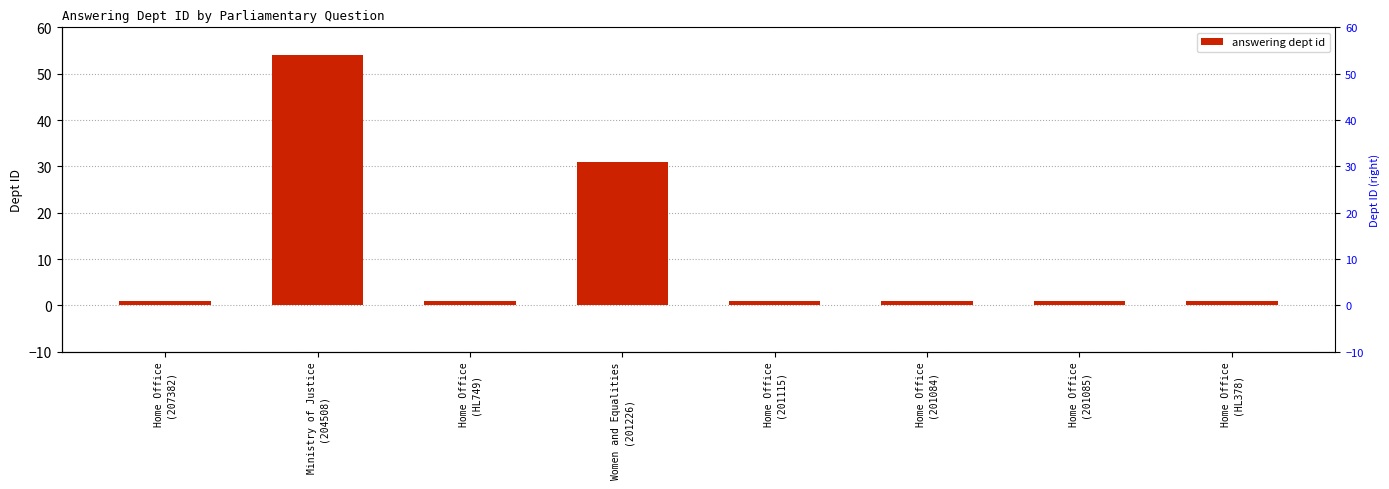

List the labels in order of value, largest first.

Ministry of Justice
(204508), Women and Equalities
(201226), Home Office
(207382), Home Office
(HL749), Home Office
(201115), Home Office
(201084), Home Office
(201085), Home Office
(HL378)